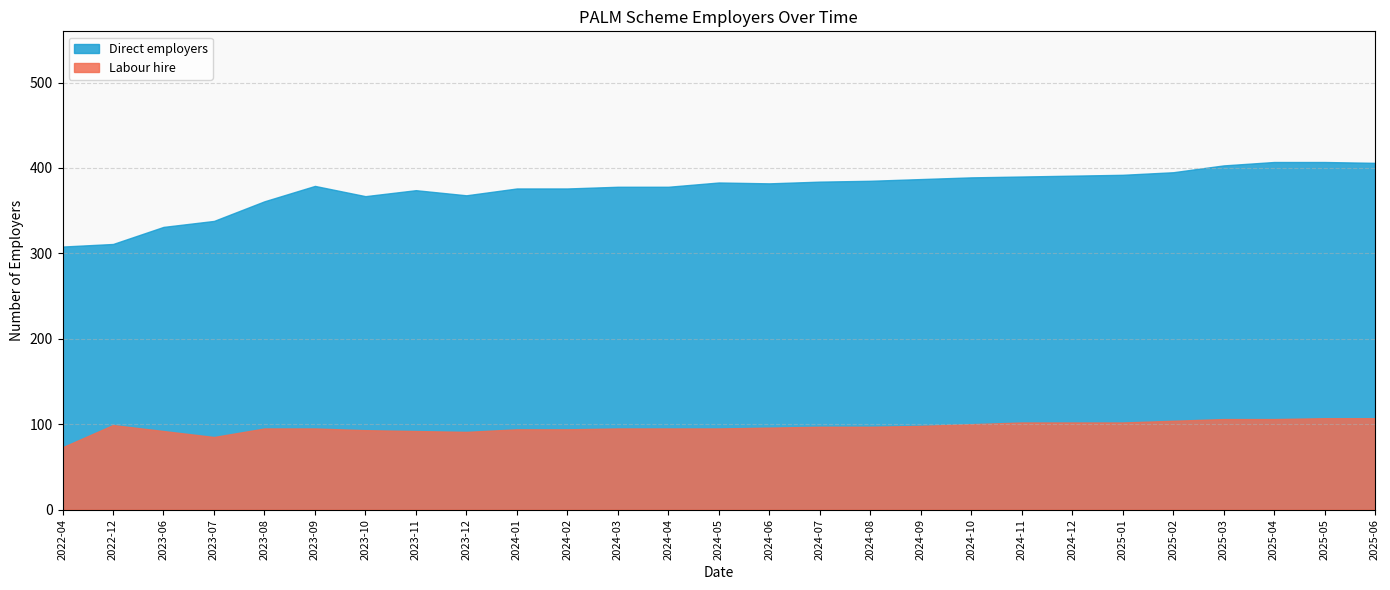

What is the difference between the maximum and minimum values in the Labour hire series?

34